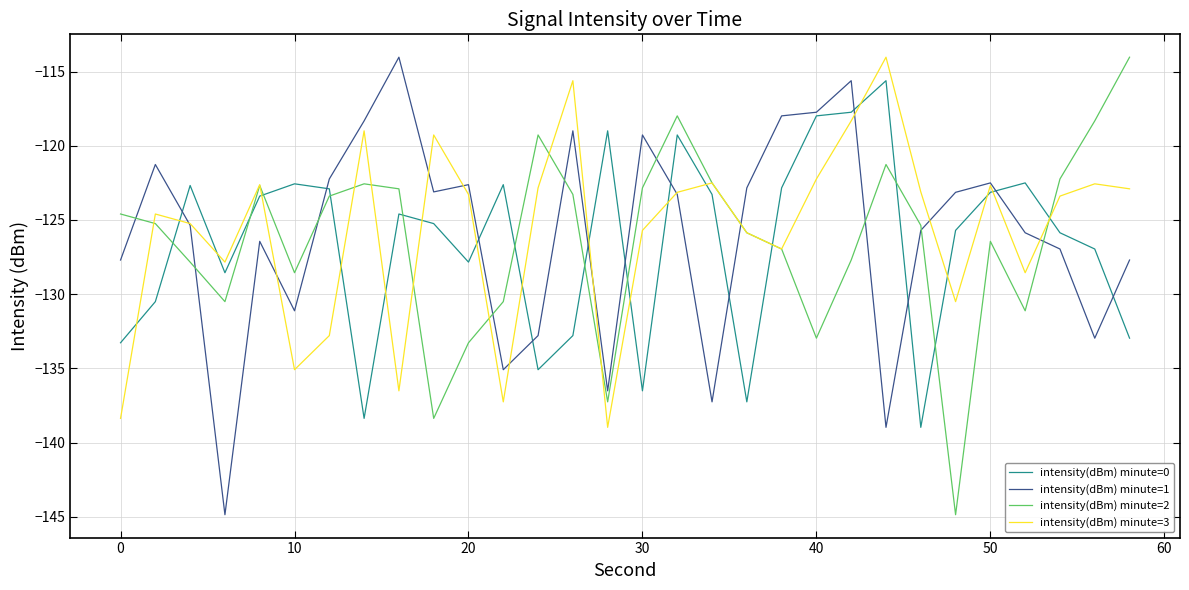

After their last crossing, which series has the higher values: intensity(dBm) minute=1 or intensity(dBm) minute=0?

intensity(dBm) minute=1